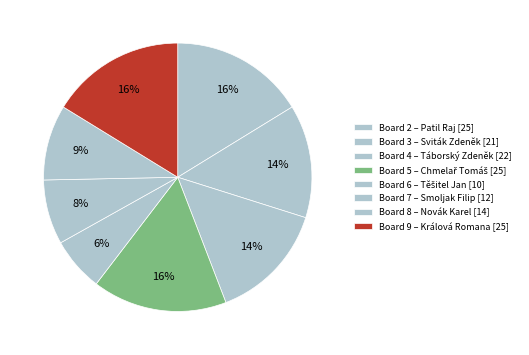

How many slices are in this pie chart?

8